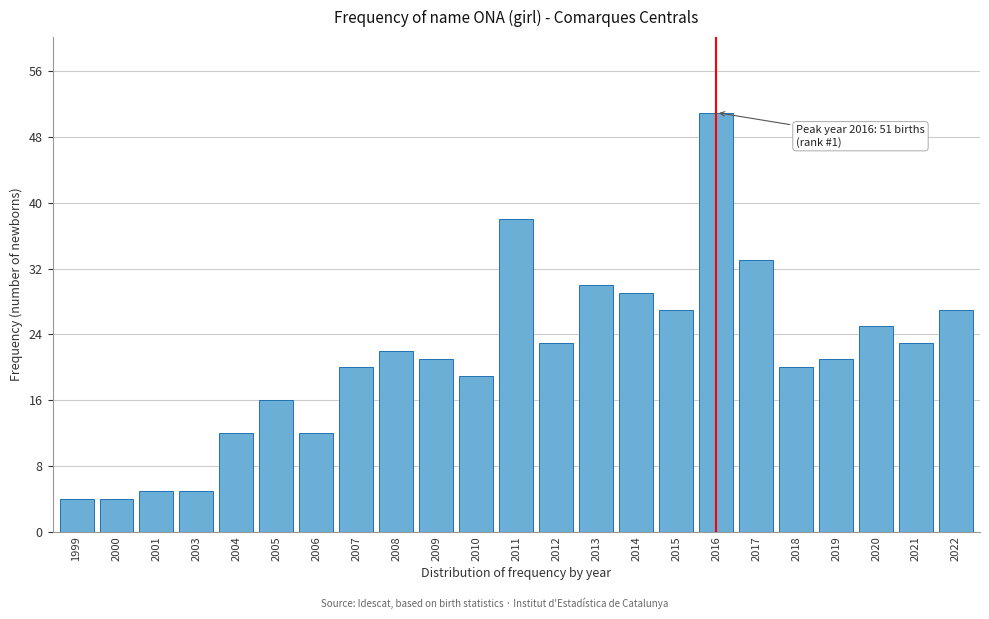

Reading left to right, list all the values displayed in this chart.

4	4	5	5	12	16	12	20	22	21	19	38	23	30	29	27	51	33	20	21	25	23	27